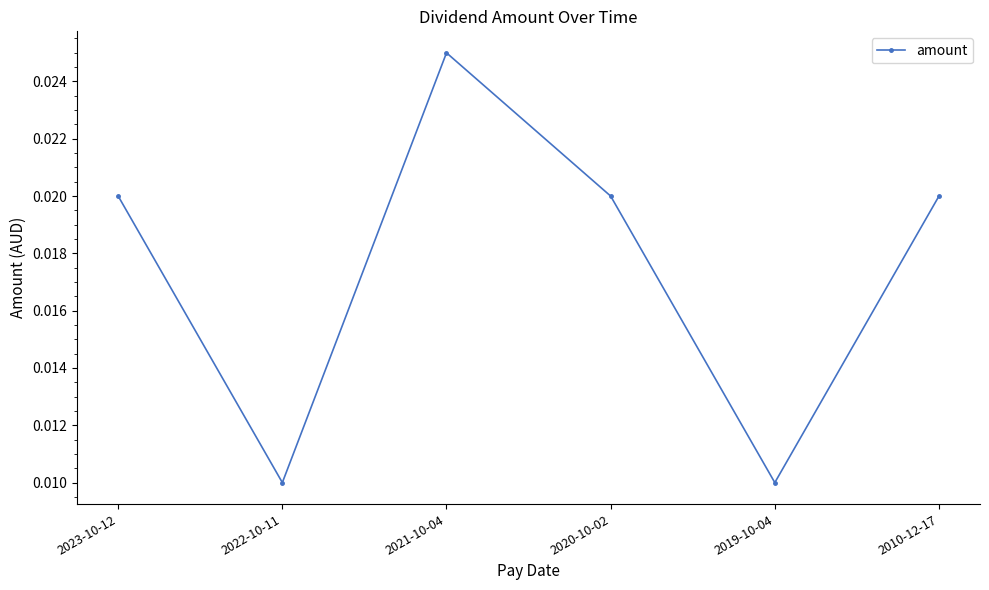

How many interior local peaks (higher than both neighbors) does the data have?

1